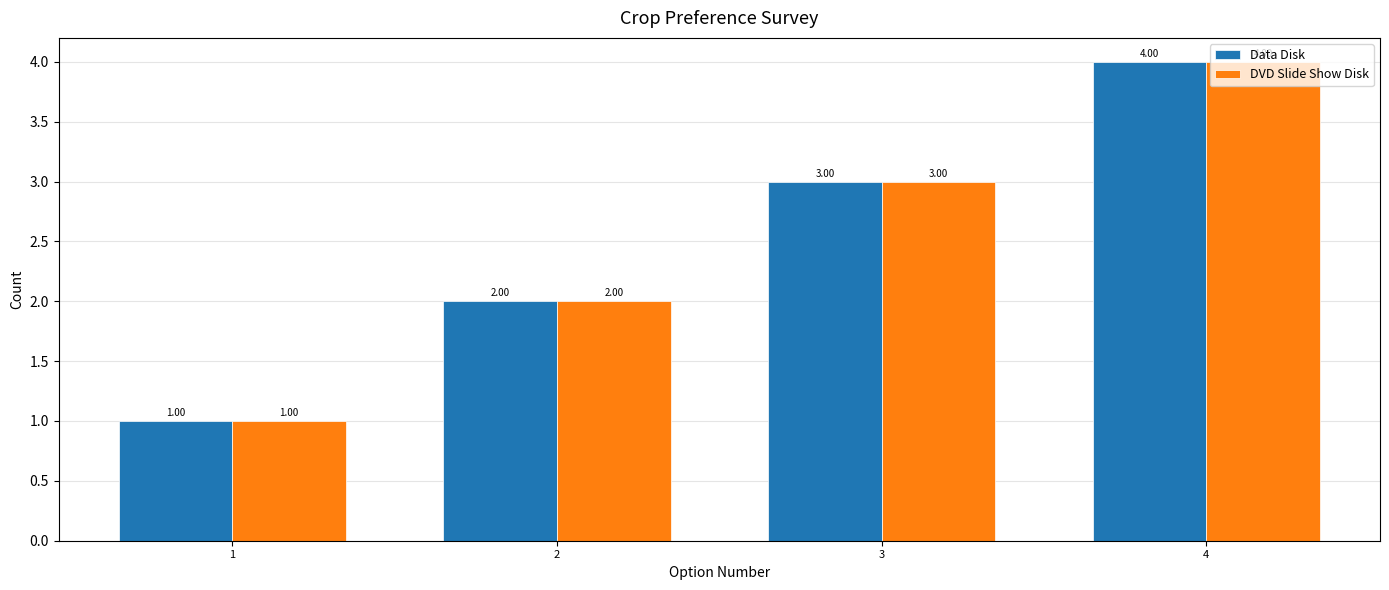

What is the minimum value shown in the chart?

1